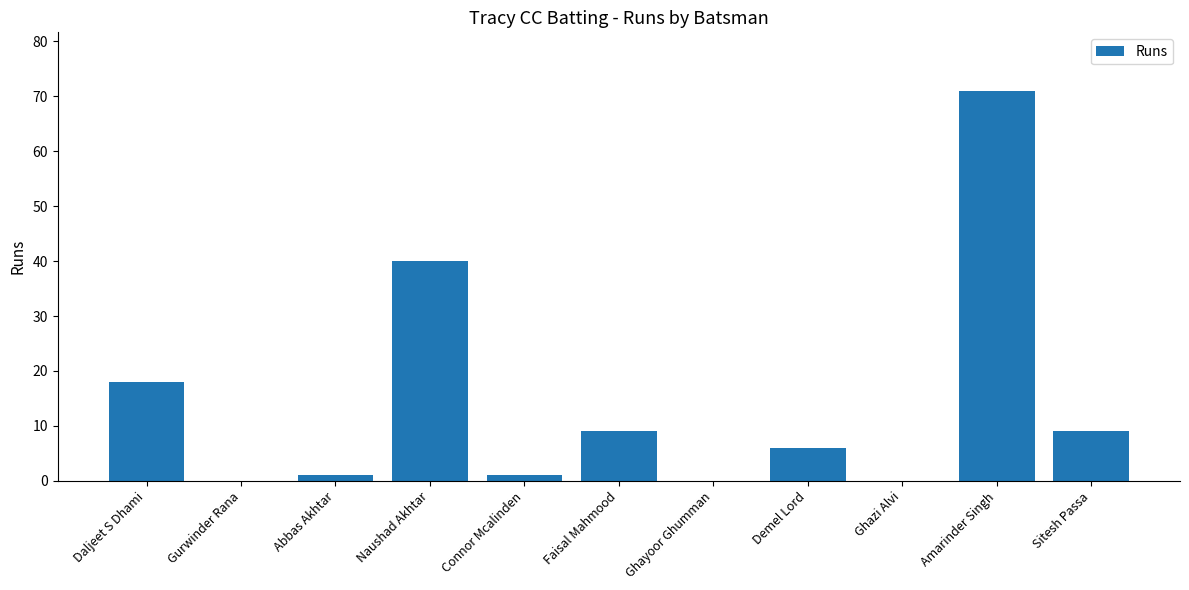

At which category does the chart reach its peak across all series?

Amarinder Singh